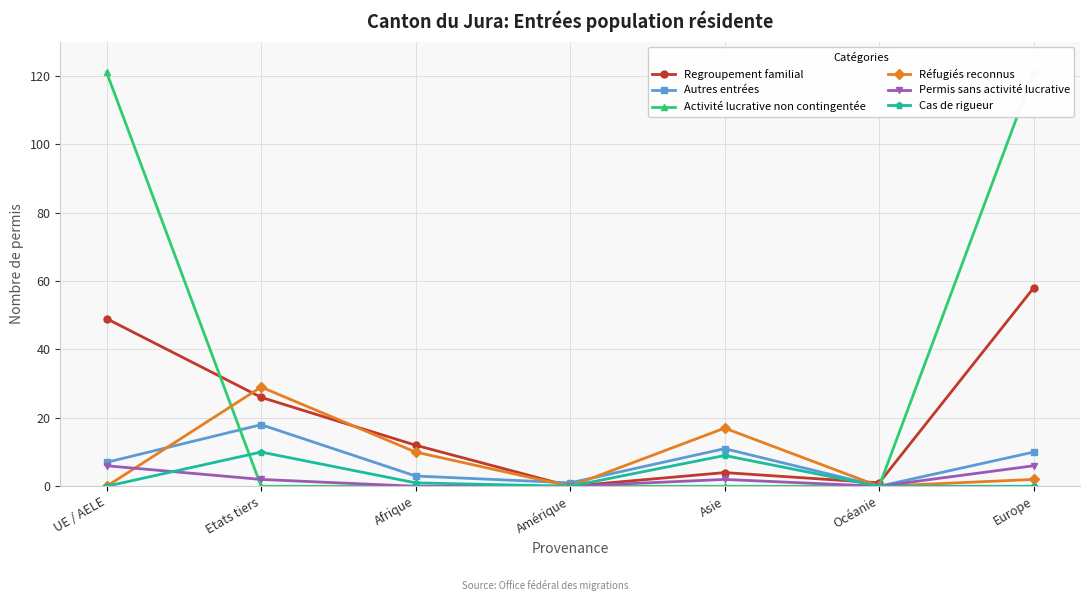

True or false: Cas de rigueur and Permis sans activité lucrative cross at least once.

True